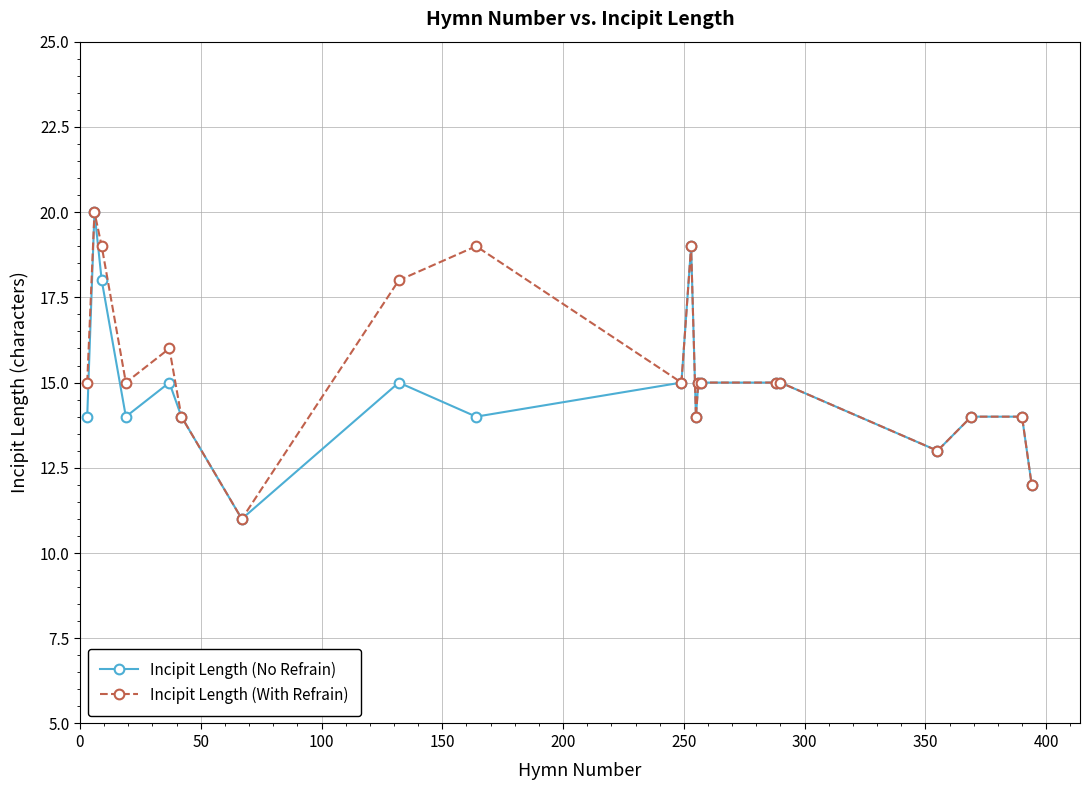

True or false: Incipit Length (No Refrain) has more than 0 points higher than both neighbors.

True